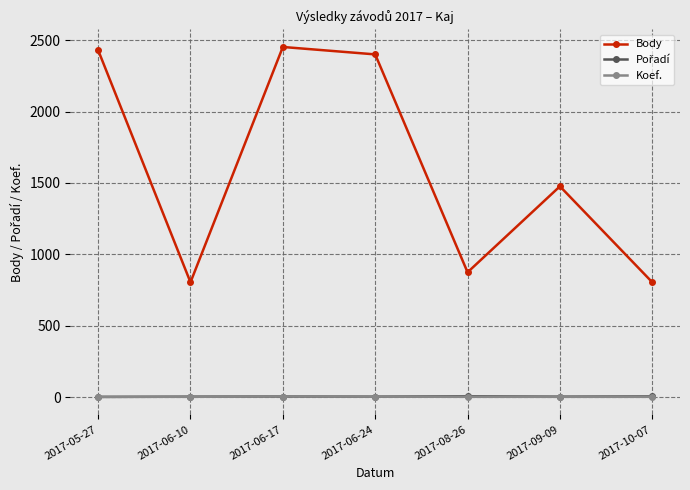

True or false: Koef. and Body cross at least once.

False